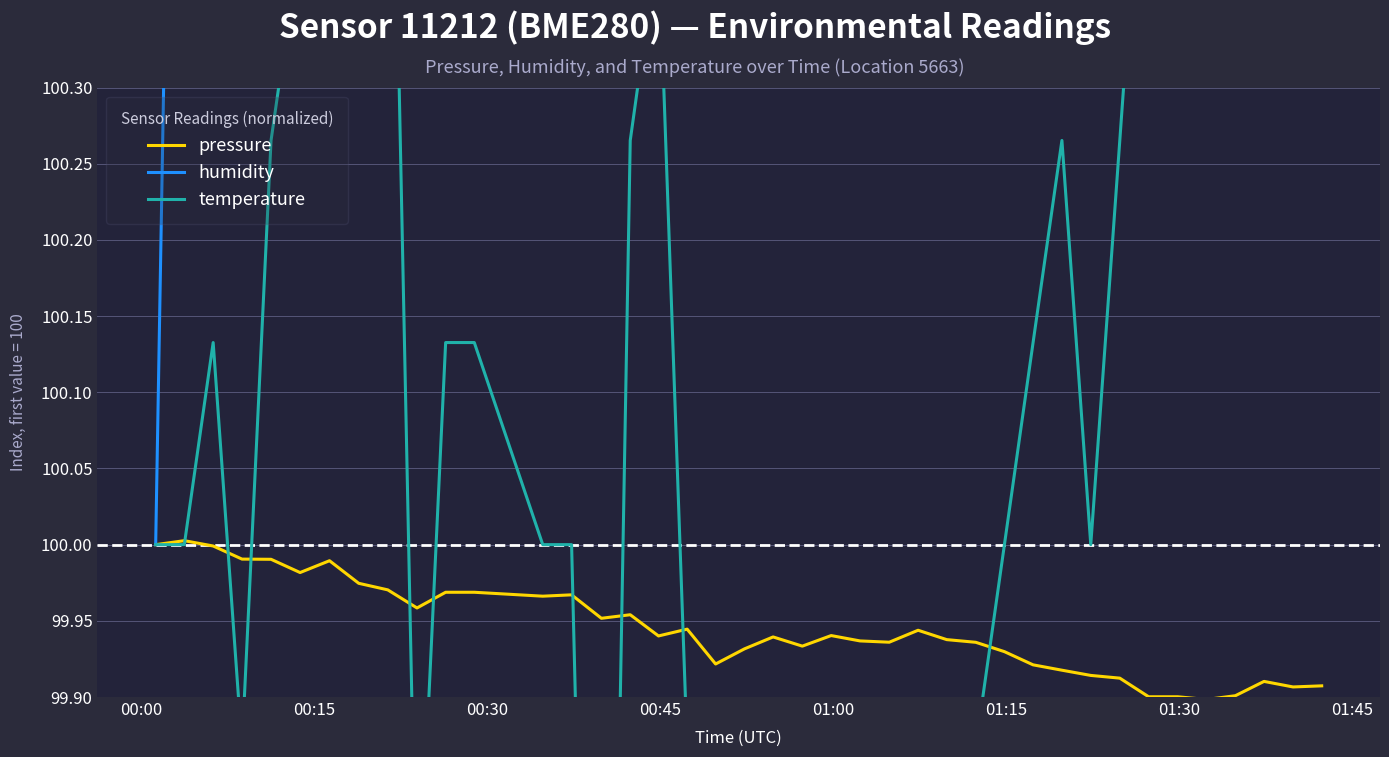

What is the minimum value shown in the chart?

98.0